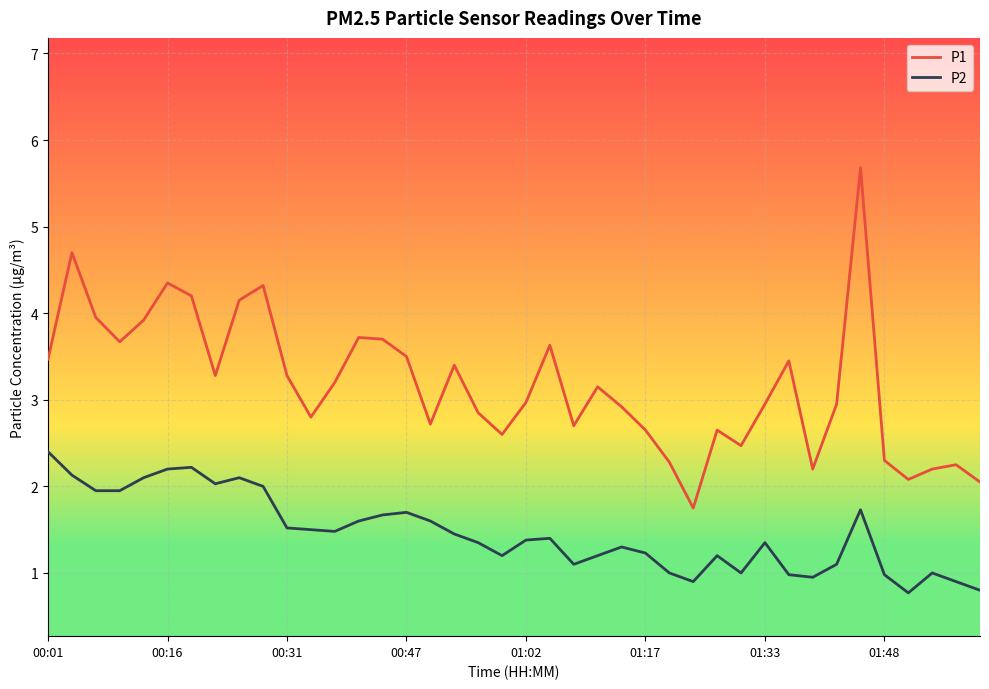

True or false: P1 and P2 intersect in this chart.

False